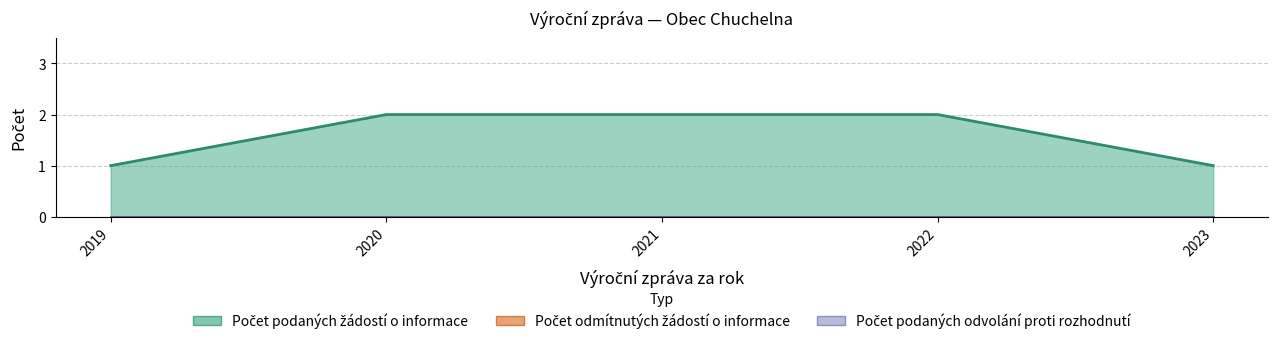

What are all the series names shown in the legend?

Počet podaných žádostí o informace, Počet odmítnutých žádostí o informace, Počet podaných odvolání proti rozhodnutí